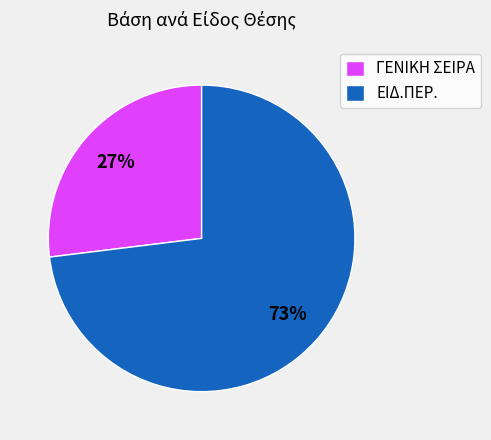

What percentage is the ΕΙΔ.ΠΕΡ. slice, to the nearest percent?

73%